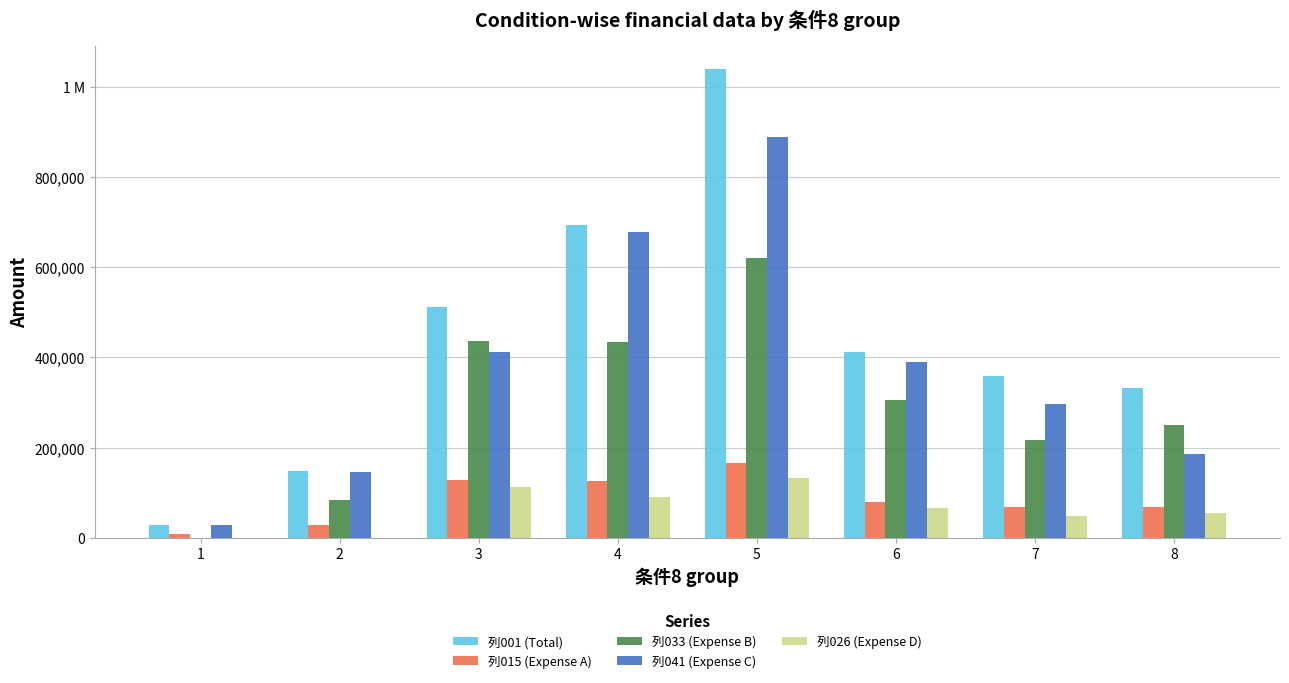

Which label corresponds to the smallest value in the chart?

1